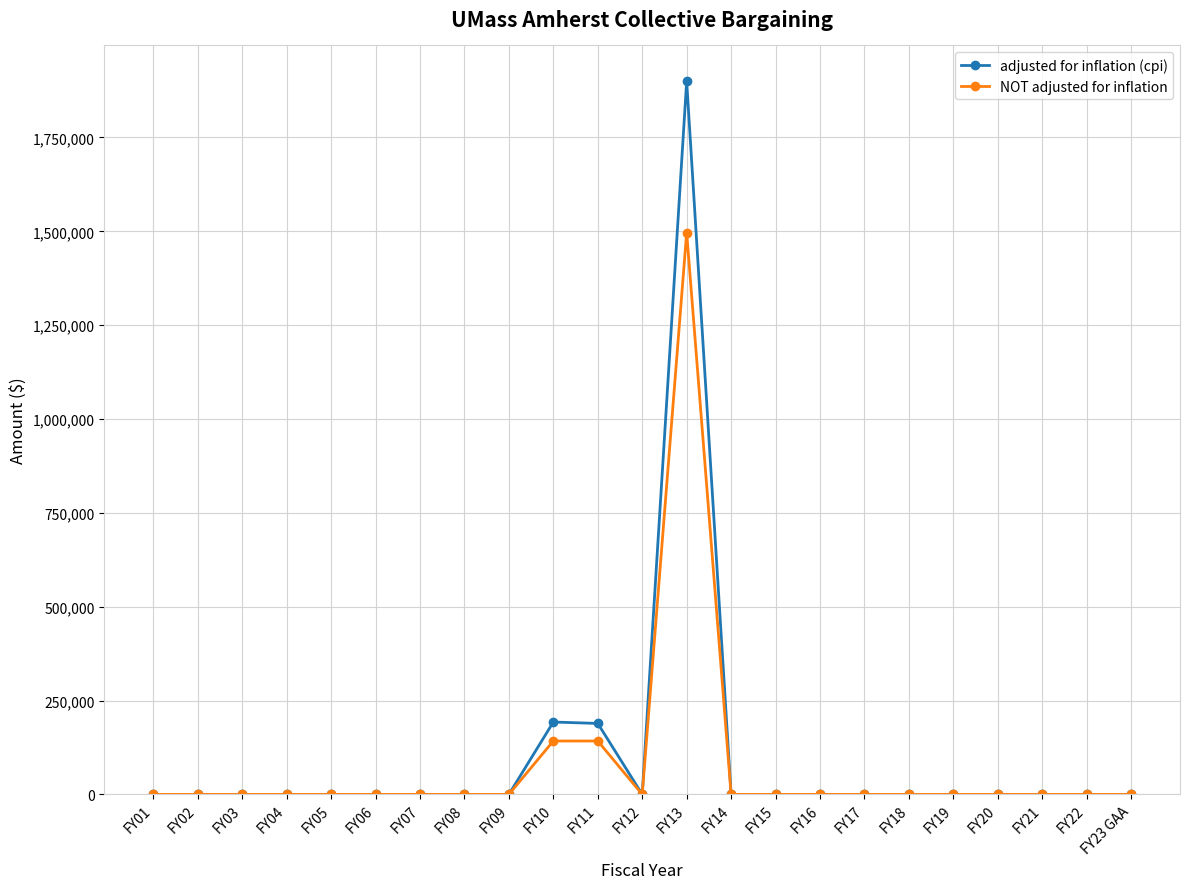

How many data points does each series have?

23